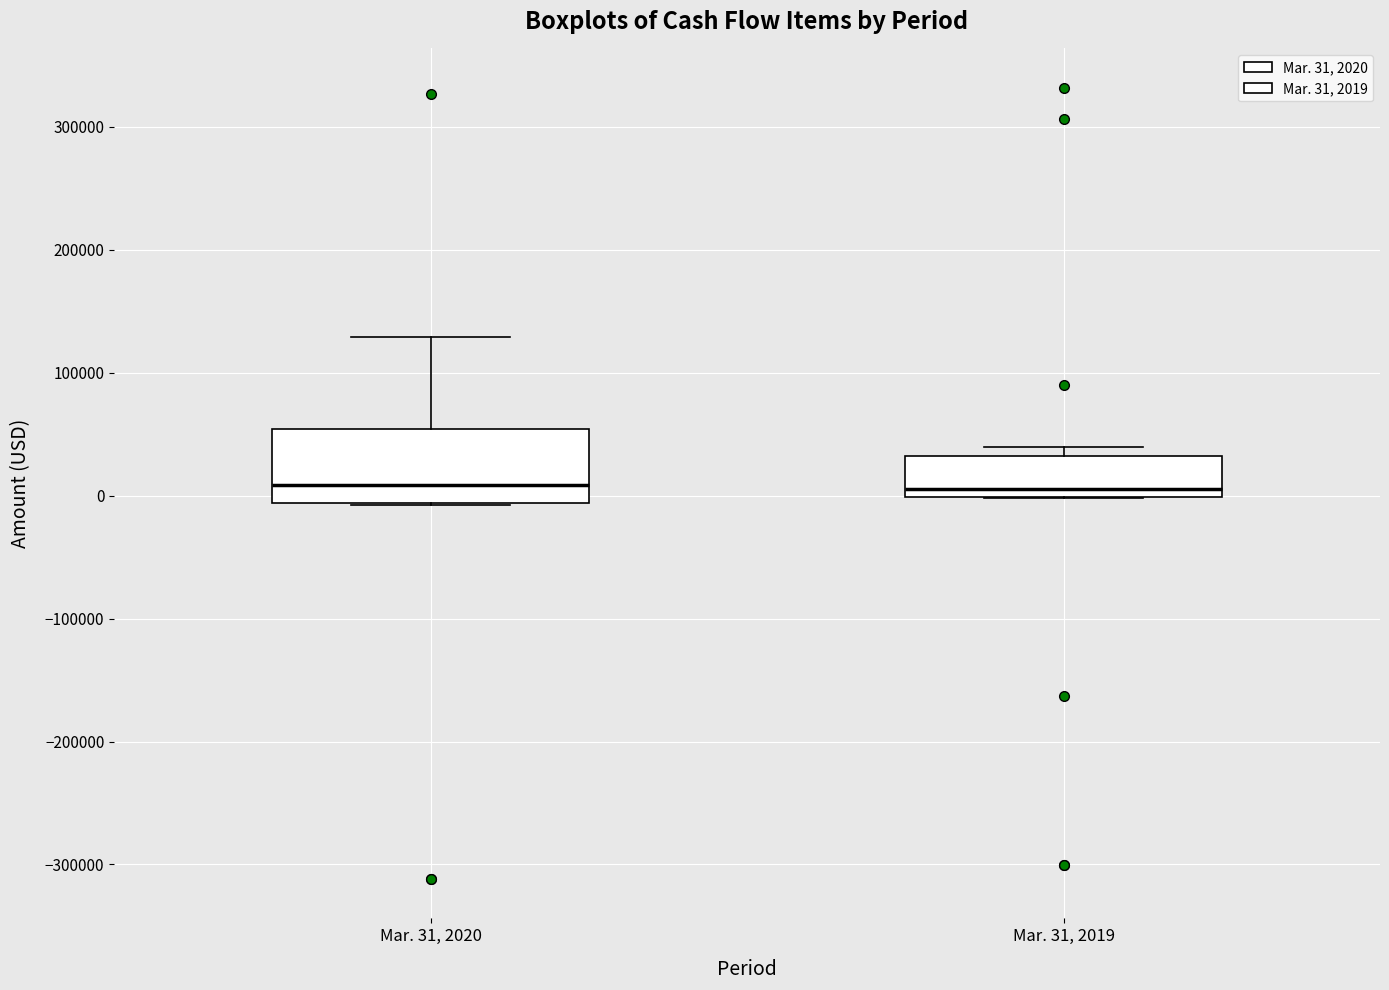

Which box is the tallest, from its lower edge to its upper edge?

Mar. 31, 2020